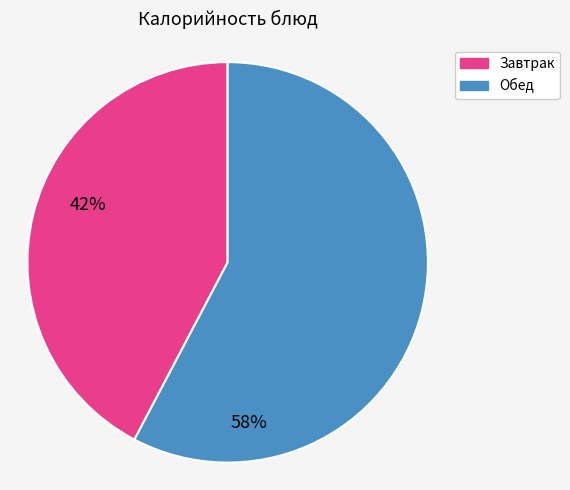

Does any single category account for the majority?

Yes